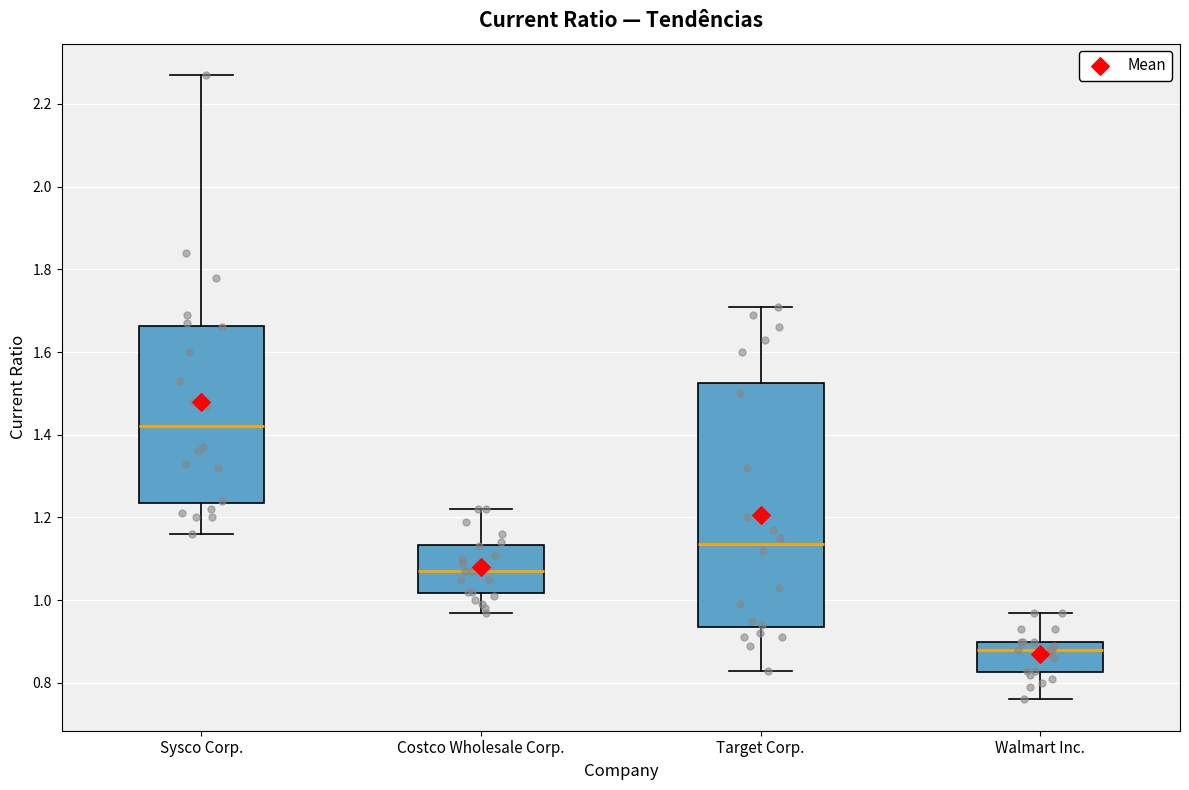

Which box is the tallest, from its lower edge to its upper edge?

Target Corp.